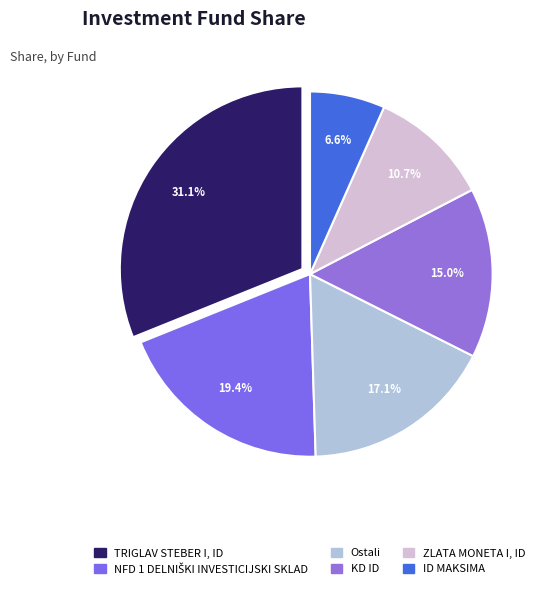

To the nearest percent, what is the difference between the ID MAKSIMA and KD ID slice percentages?

8%